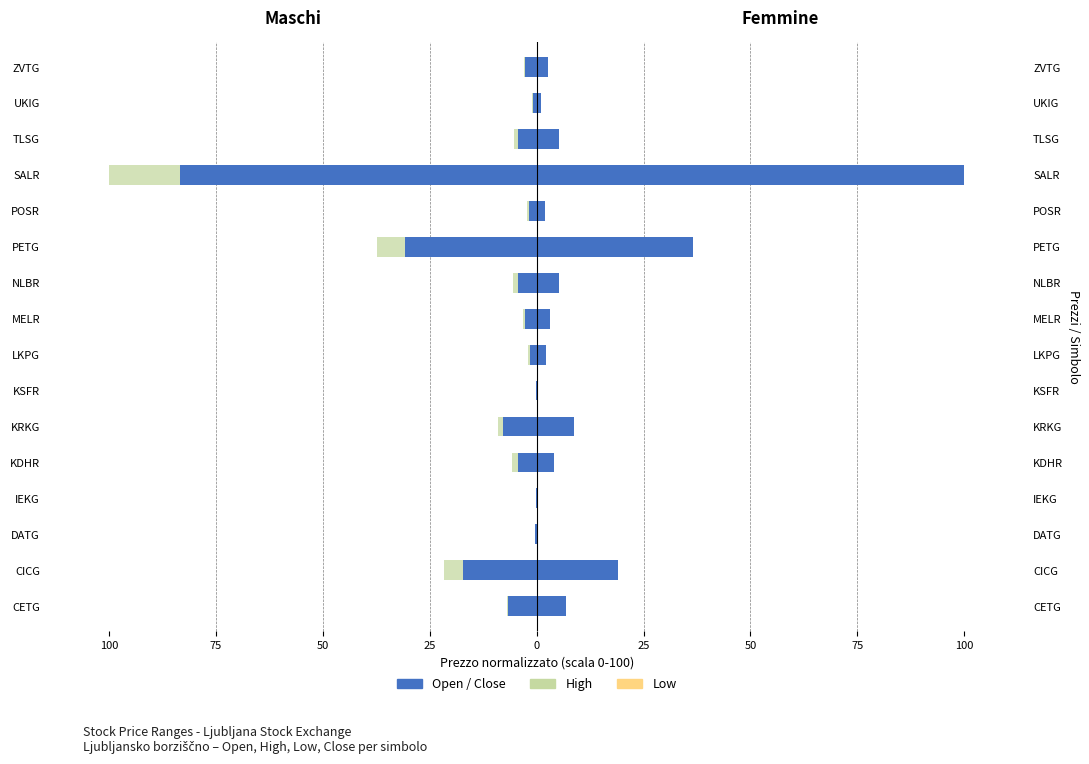

What is the value of the Open bar at the 7th from the left?

-0.4